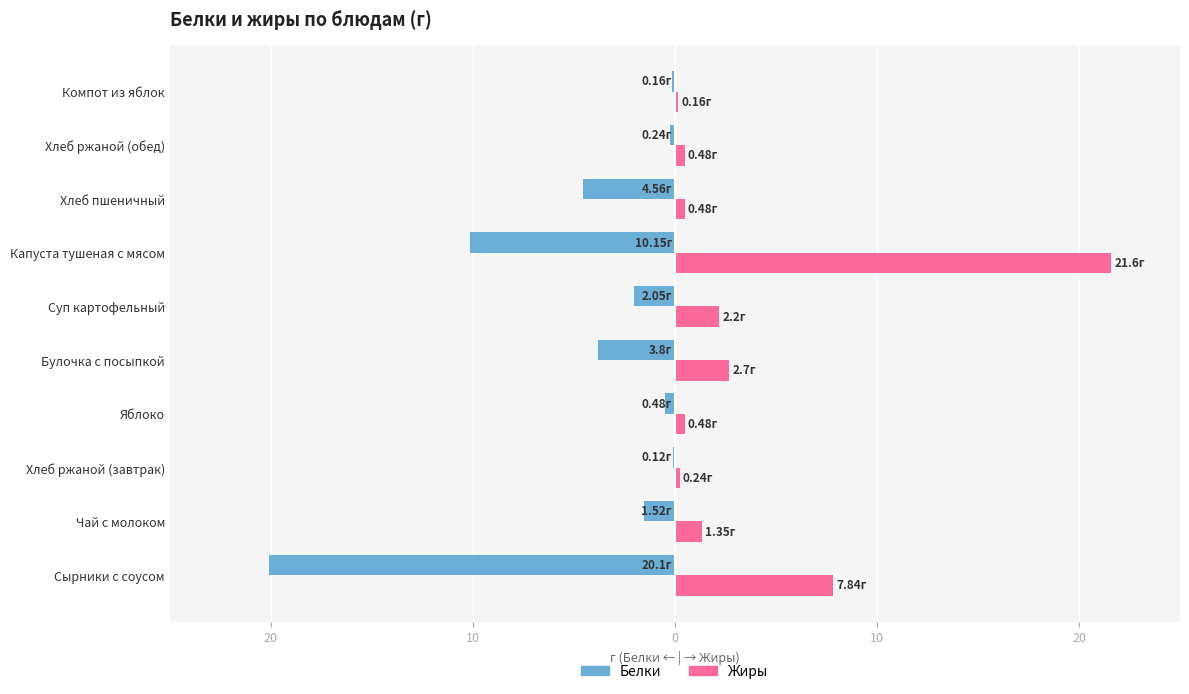

What are all the series names shown in the legend?

Белки, Жиры